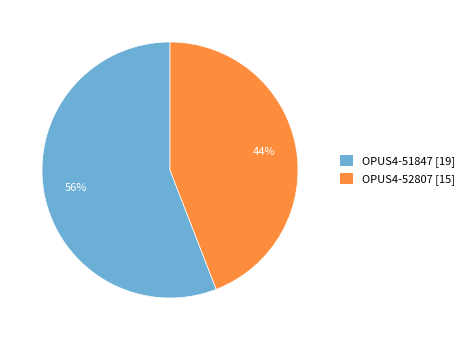

What is the majority slice?

OPUS4-51847